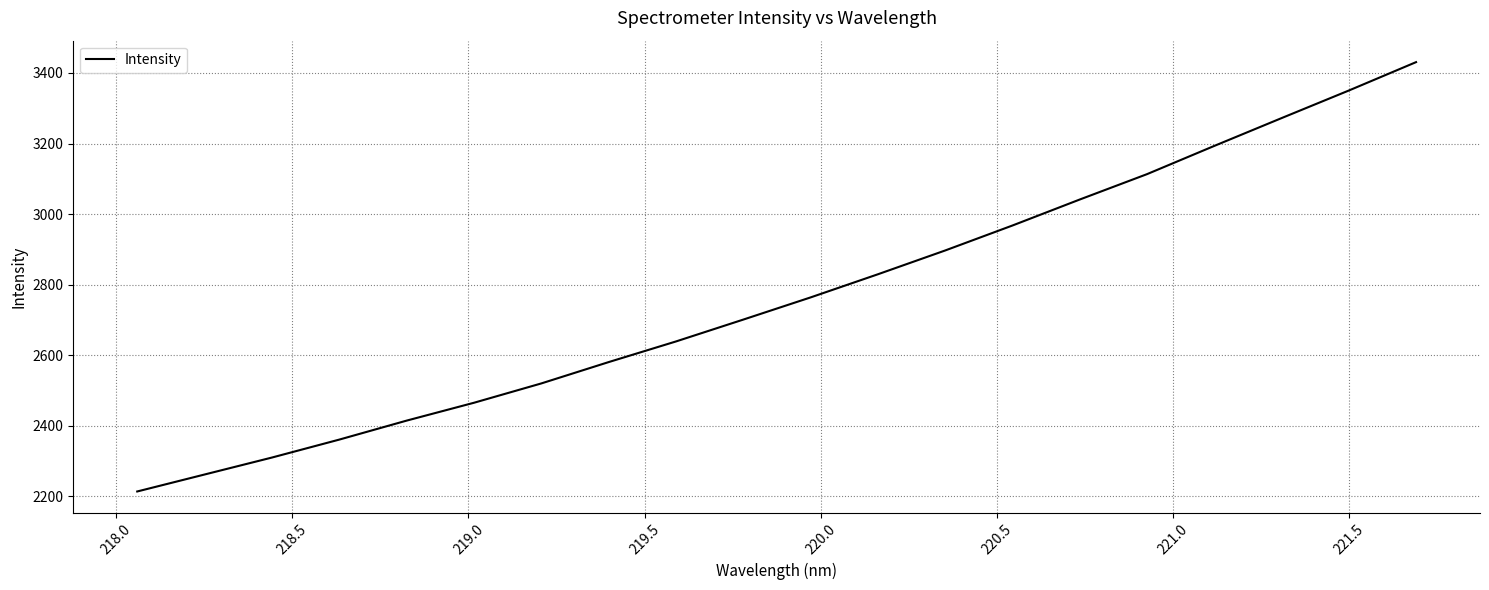

What is the difference between the maximum and minimum values?

1217.6